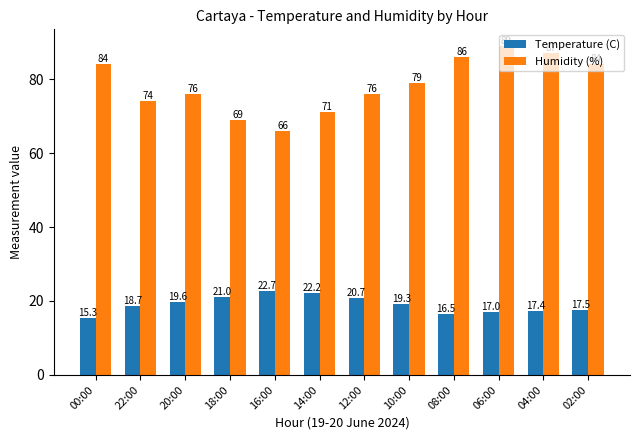

Reading right to left, extract all data points from this chart.

Temperature (C): 02:00=17.5	04:00=17.4	06:00=17.0	08:00=16.5	10:00=19.3	12:00=20.7	14:00=22.2	16:00=22.7	18:00=21.0	20:00=19.6	22:00=18.7	00:00=15.3
Humidity (%): 02:00=84.0	04:00=87.0	06:00=89.0	08:00=86.0	10:00=79.0	12:00=76.0	14:00=71.0	16:00=66.0	18:00=69.0	20:00=76.0	22:00=74.0	00:00=84.0